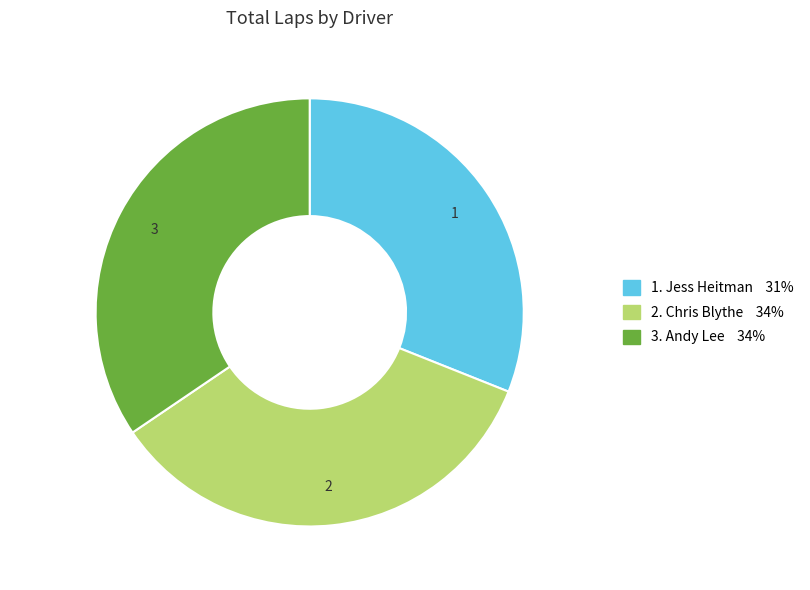

How many slices are in this pie chart?

3